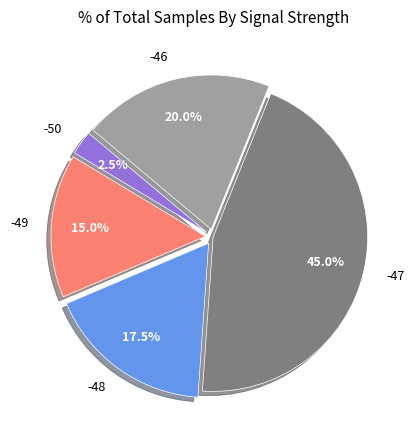

Which category has the biggest portion of the pie?

-47